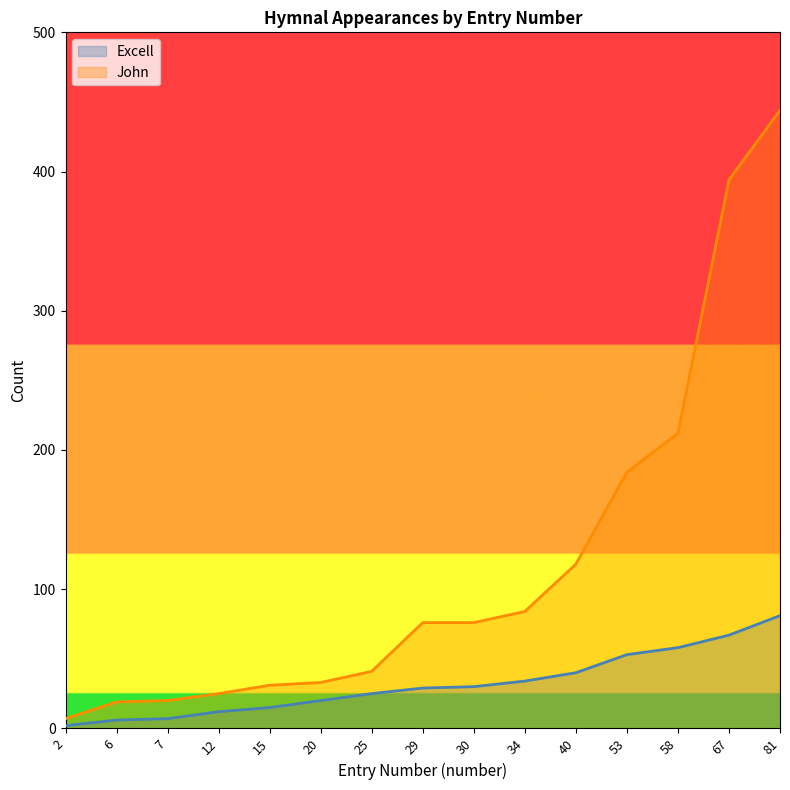

Where does the John series first go above 76?

34